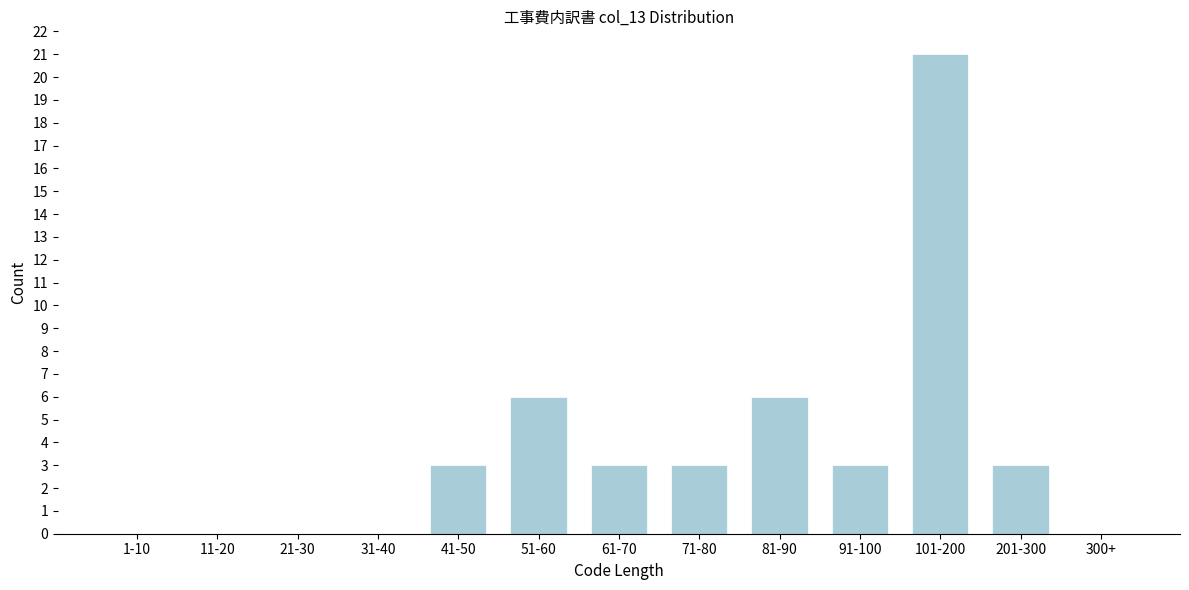

Reading left to right, extract all data points from this chart.

1-10=0	11-20=0	21-30=0	31-40=0	41-50=3	51-60=6	61-70=3	71-80=3	81-90=6	91-100=3	101-200=21	201-300=3	300+=0